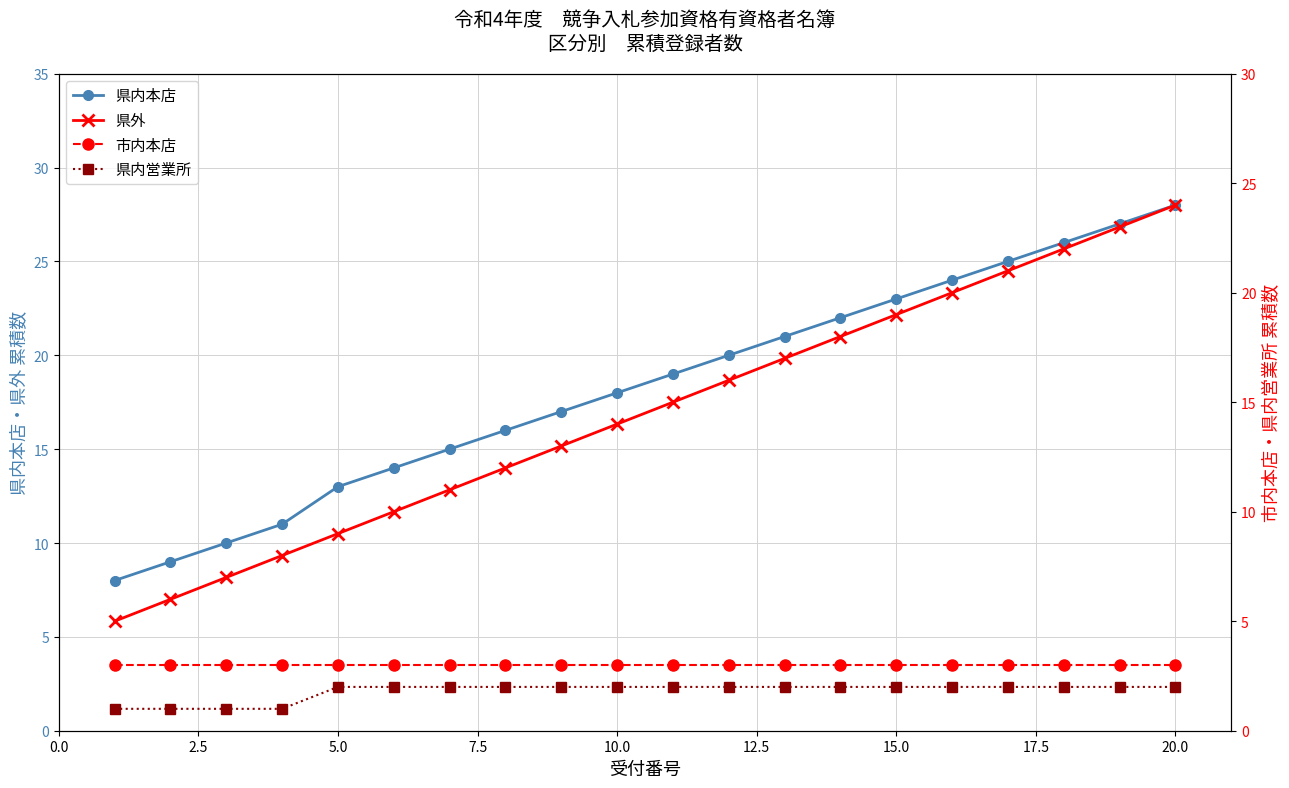

Does the chart have visible grid lines?

Yes